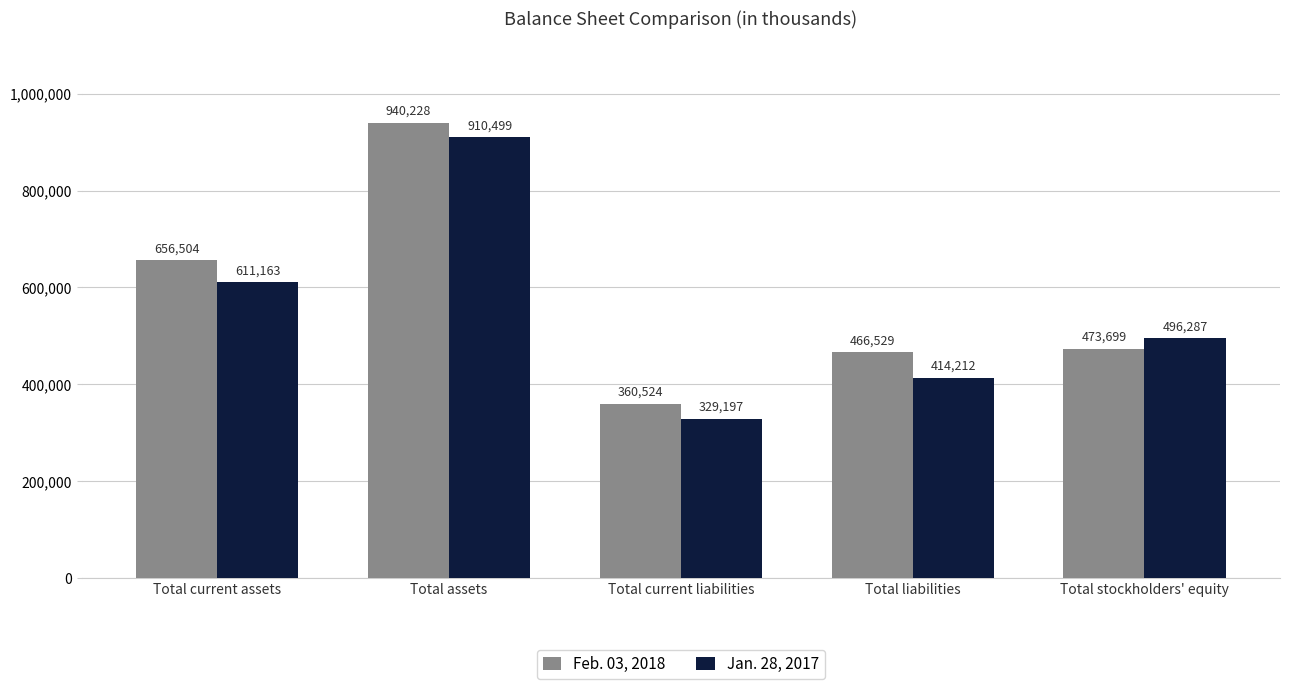

Reading left to right, what are all the values shown in this chart?

Feb. 03, 2018: 656504	940228	360524	466529	473699
Jan. 28, 2017: 611163	910499	329197	414212	496287